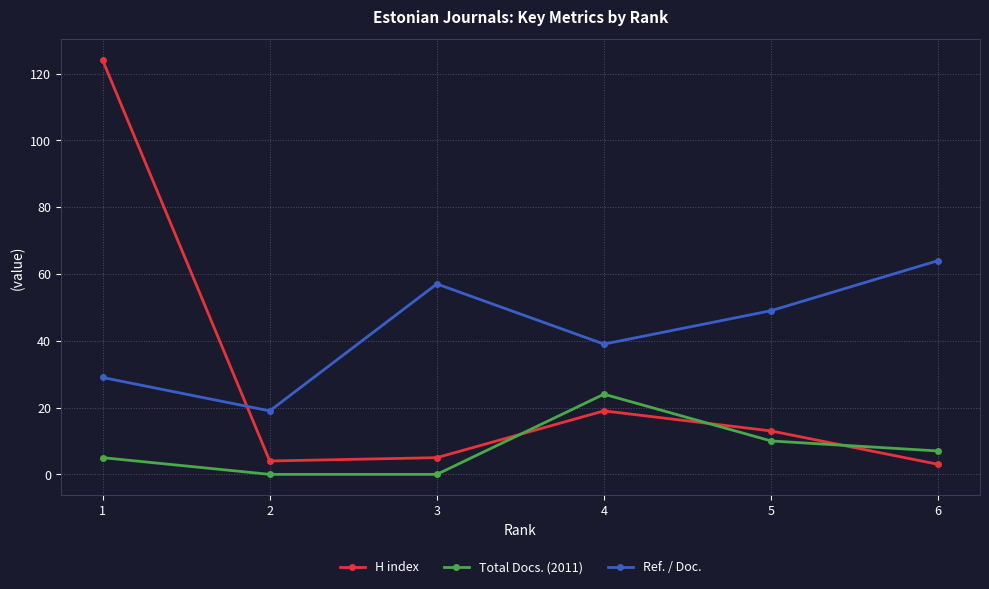

What is the sum of all Total Docs. (2011) values?

46